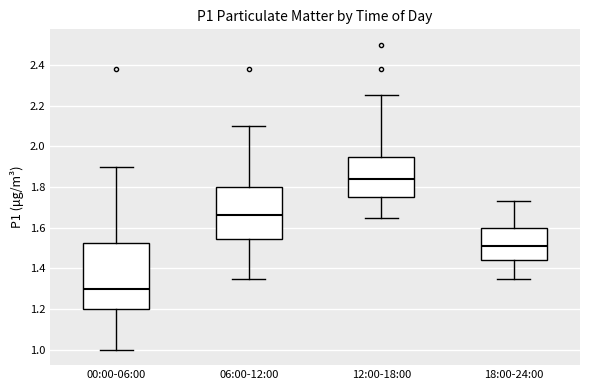

Where is the lower edge of the box for 12:00-18:00 on the y-axis? The values are not printed on the chart, so give them approximately, as read against the axis.

1.76